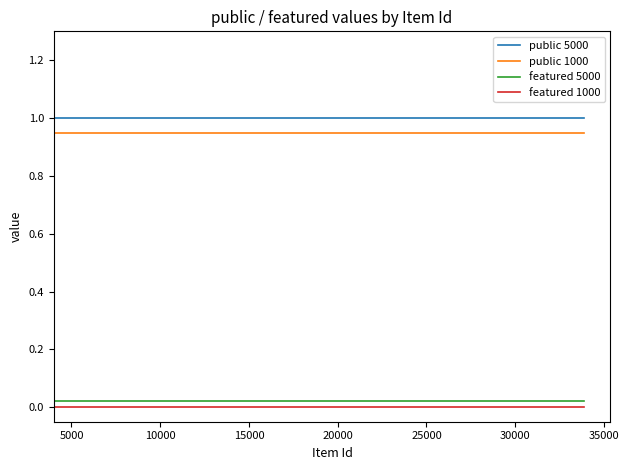

What is the maximum value shown in the chart?

1.0